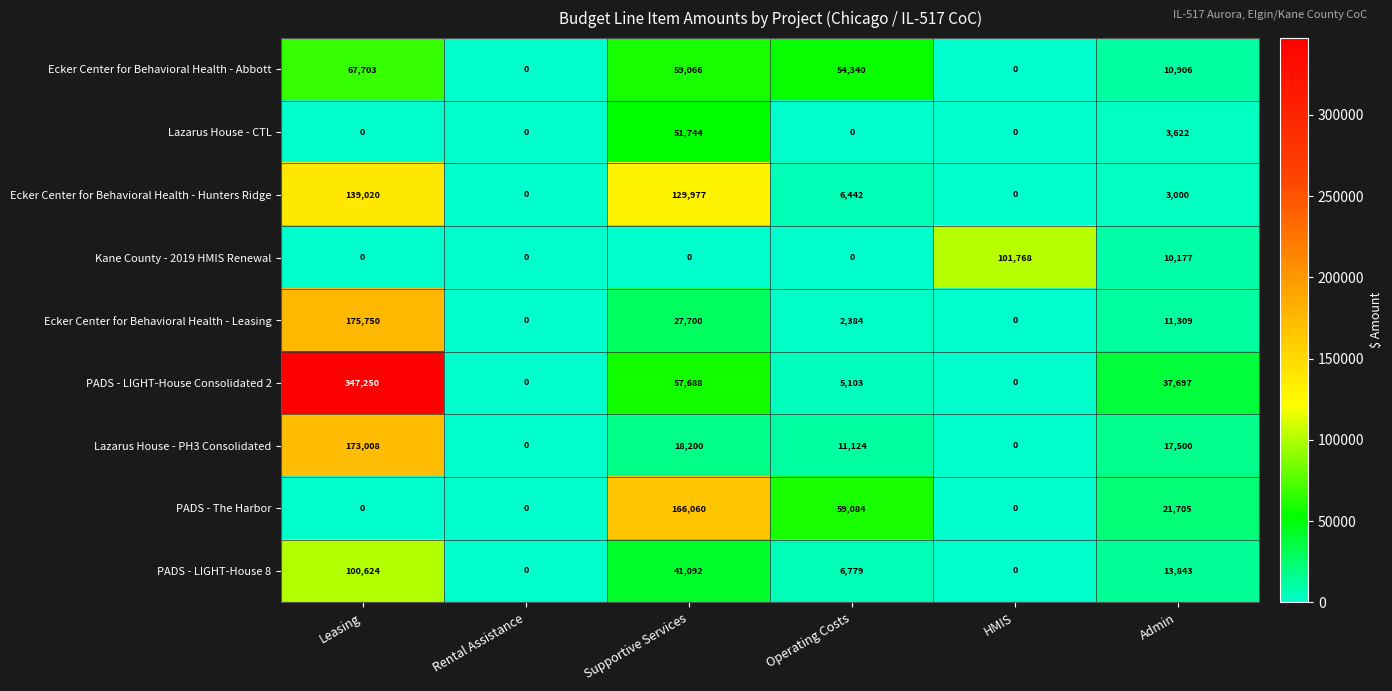

Which series has the largest range (max minus min)?

PADS - LIGHT-House Consolidated 2